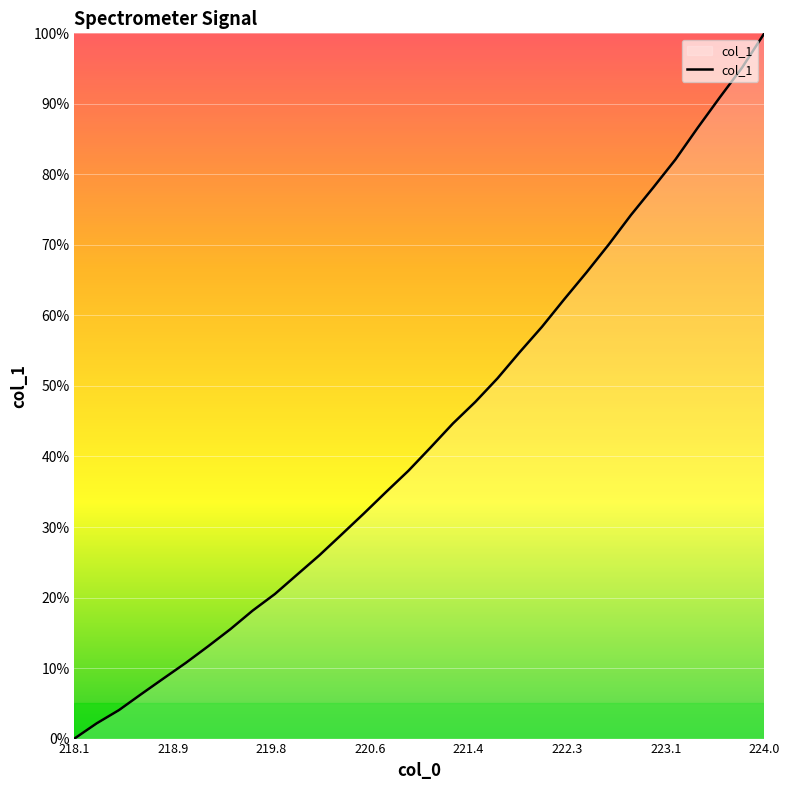

How many lines are shown in the chart?

1